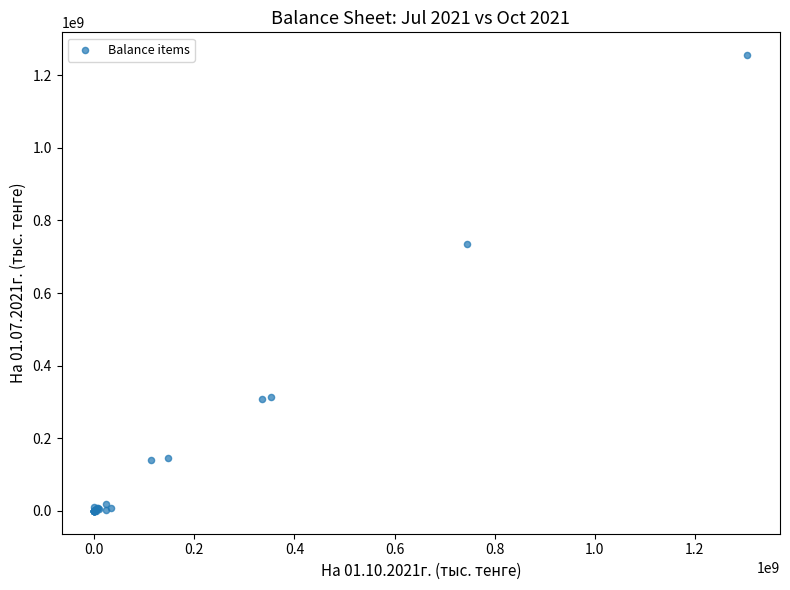

What Y value in the scatter plot is closest to 627517477?

734900485